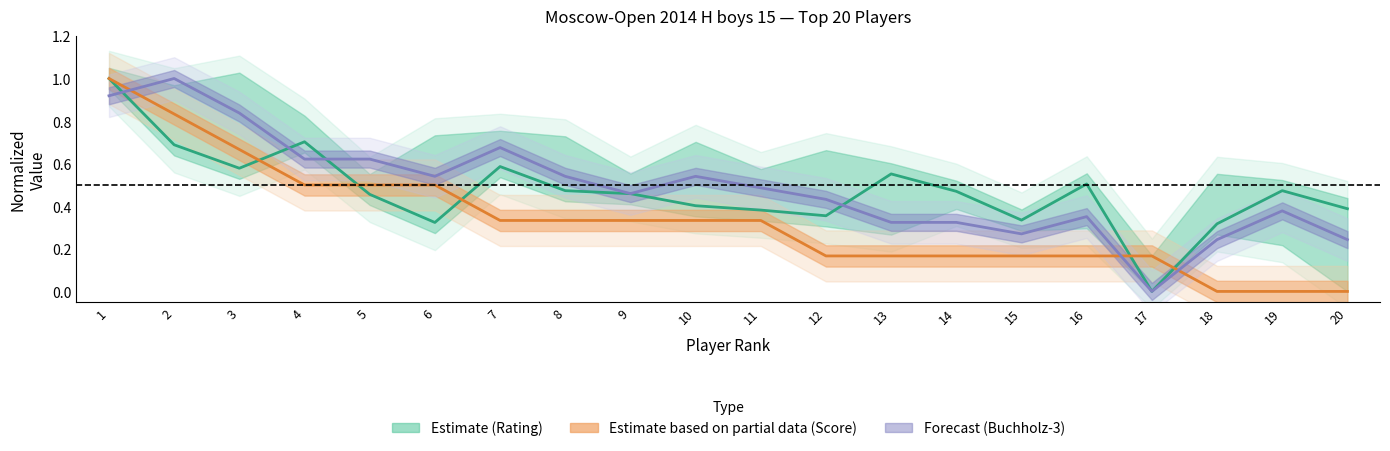

At which label does Estimate based on partial data (Score) reach its minimum?

18